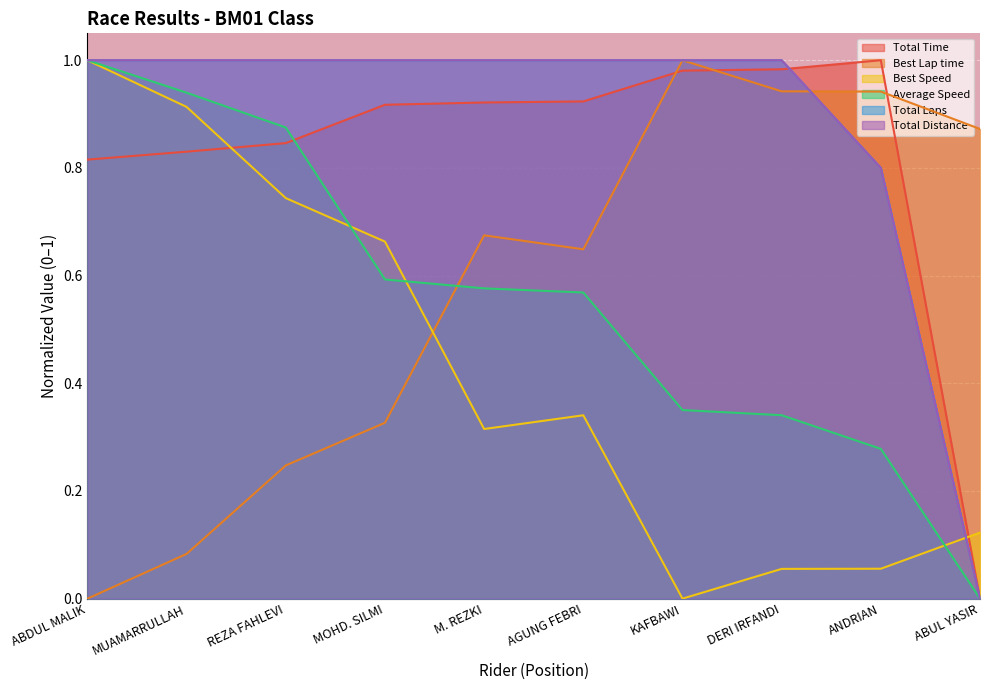

Reading left to right, transcribe all the data shown in this chart.

Total Time: ABDUL MALIK=0.8	MUAMARRULLAH=0.8	REZA FAHLEVI=0.8	MOHD. SILMI=0.9	M. REZKI=0.9	AGUNG FEBRI=0.9	KAFBAWI=1.0	DERI IRFANDI=1.0	ANDRIAN=1.0	ABUL YASIR=0.0
Best Lap time: ABDUL MALIK=0.0	MUAMARRULLAH=0.1	REZA FAHLEVI=0.2	MOHD. SILMI=0.3	M. REZKI=0.7	AGUNG FEBRI=0.6	KAFBAWI=1.0	DERI IRFANDI=0.9	ANDRIAN=0.9	ABUL YASIR=0.9
Best Speed: ABDUL MALIK=1.0	MUAMARRULLAH=0.9	REZA FAHLEVI=0.7	MOHD. SILMI=0.7	M. REZKI=0.3	AGUNG FEBRI=0.3	KAFBAWI=0.0	DERI IRFANDI=0.1	ANDRIAN=0.1	ABUL YASIR=0.1
Average Speed: ABDUL MALIK=1.0	MUAMARRULLAH=0.9	REZA FAHLEVI=0.9	MOHD. SILMI=0.6	M. REZKI=0.6	AGUNG FEBRI=0.6	KAFBAWI=0.4	DERI IRFANDI=0.3	ANDRIAN=0.3	ABUL YASIR=0.0
Total Laps: ABDUL MALIK=1.0	MUAMARRULLAH=1.0	REZA FAHLEVI=1.0	MOHD. SILMI=1.0	M. REZKI=1.0	AGUNG FEBRI=1.0	KAFBAWI=1.0	DERI IRFANDI=1.0	ANDRIAN=0.8	ABUL YASIR=0.0
Total Distance: ABDUL MALIK=1.0	MUAMARRULLAH=1.0	REZA FAHLEVI=1.0	MOHD. SILMI=1.0	M. REZKI=1.0	AGUNG FEBRI=1.0	KAFBAWI=1.0	DERI IRFANDI=1.0	ANDRIAN=0.8	ABUL YASIR=0.0